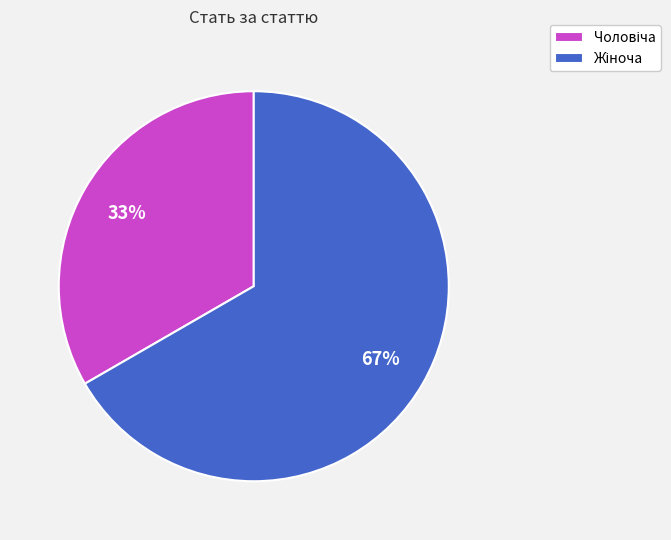

Is there a majority slice in this chart?

Yes